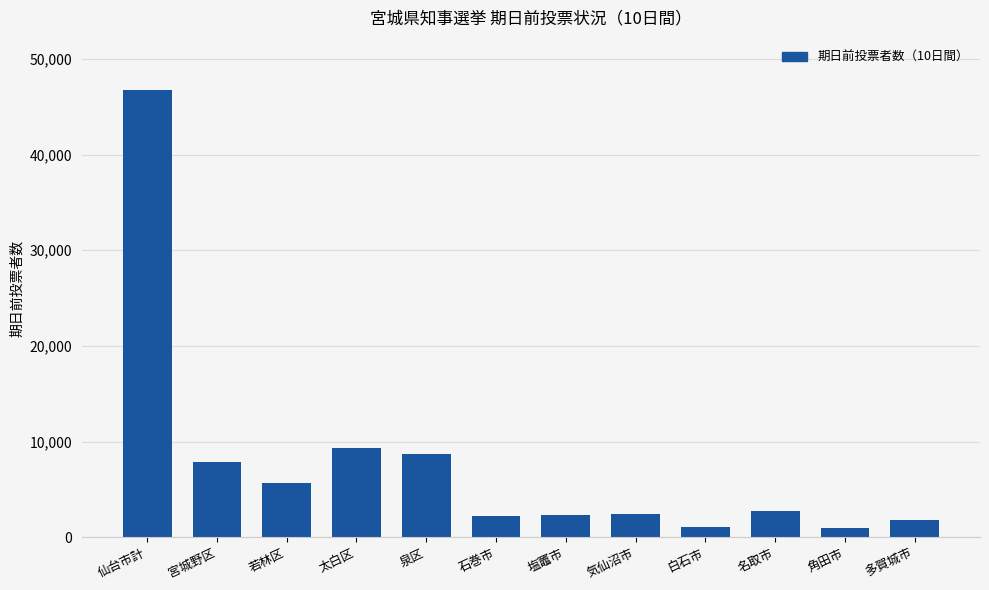

How many series are shown in this chart?

1